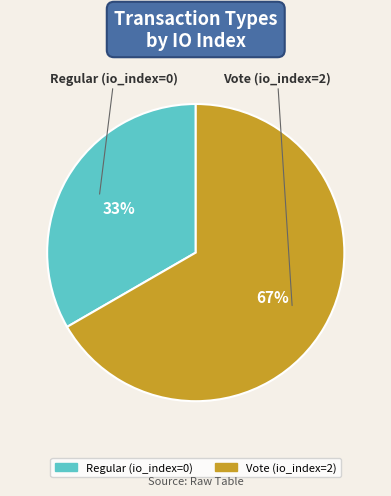

What percentage is the Regular (io_index=0) slice, to the nearest percent?

33%